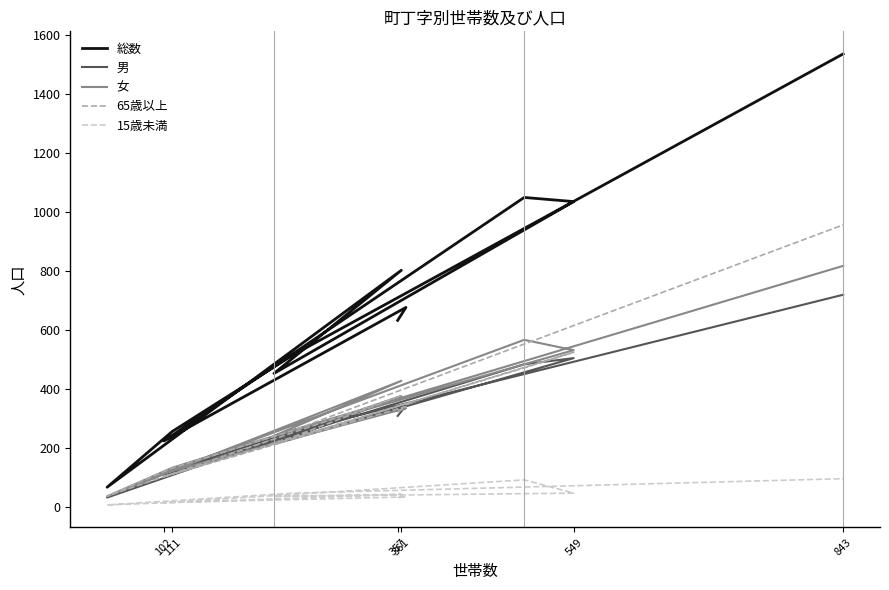

Does the chart have visible grid lines?

No